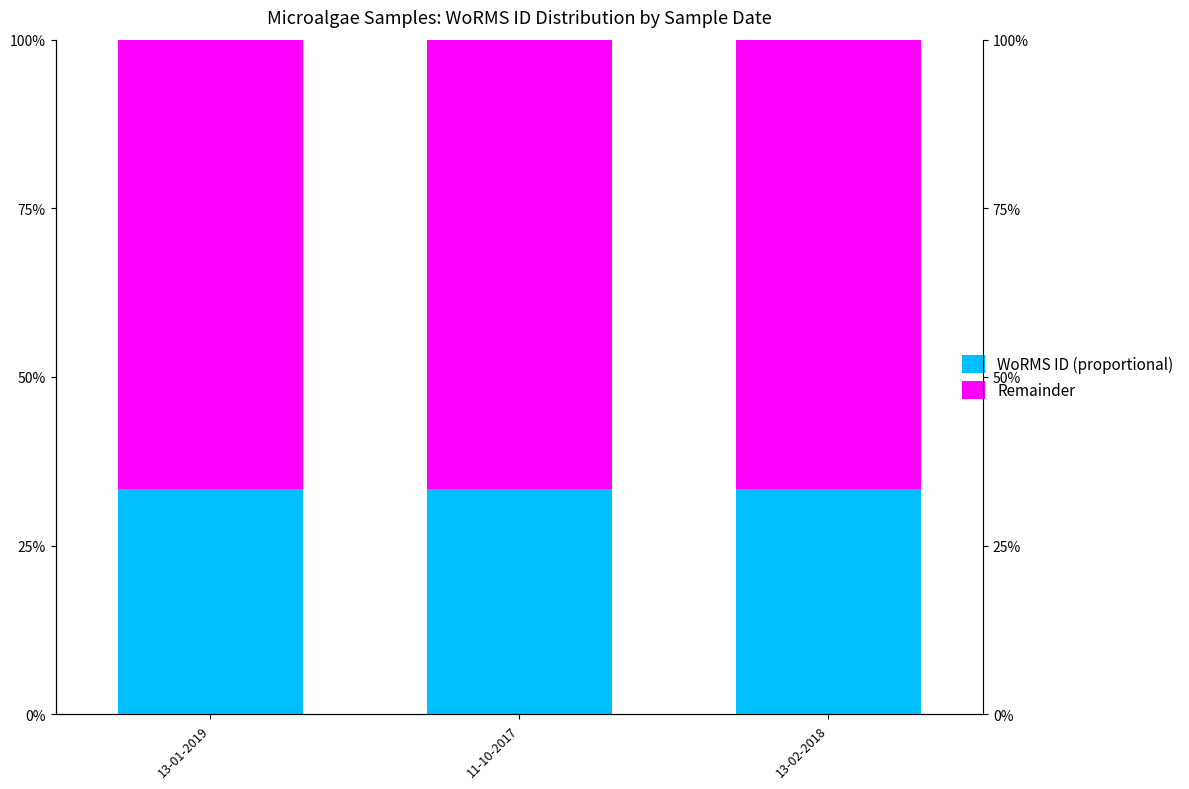

Reading left to right, list all the values displayed in this chart.

WoRMS ID (proportional): 13-01-2019=33.3	11-10-2017=33.3	13-02-2018=33.3
Remainder: 13-01-2019=66.7	11-10-2017=66.7	13-02-2018=66.7